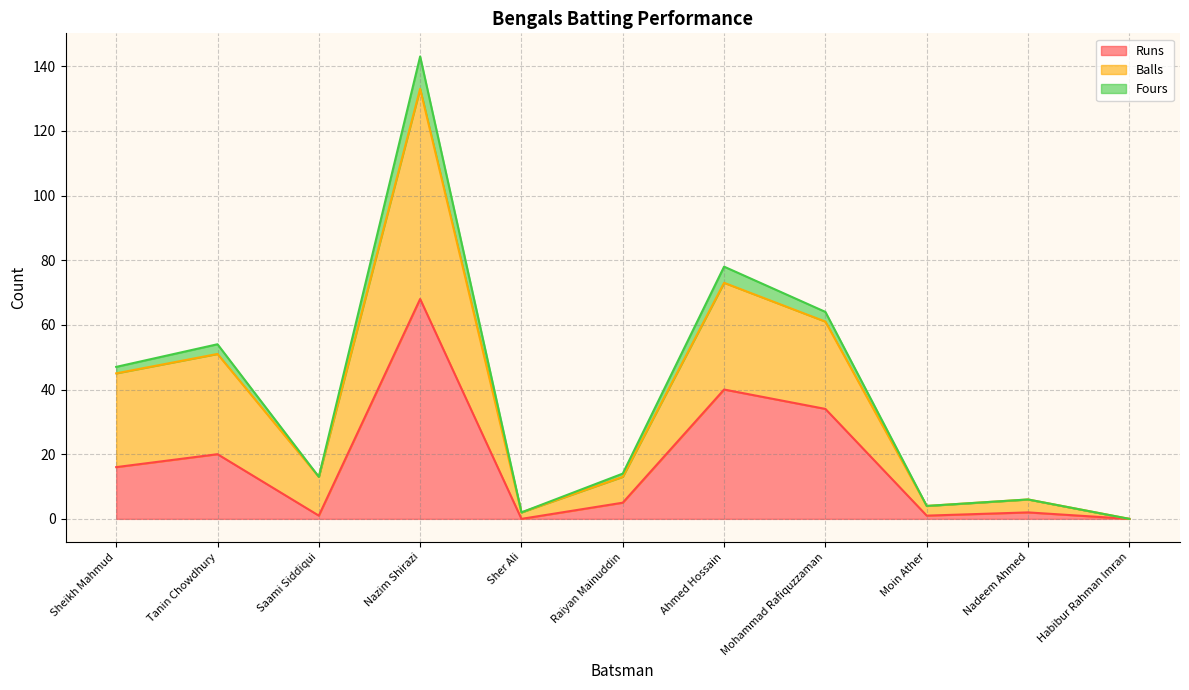

What is the sum of all Runs values?

187